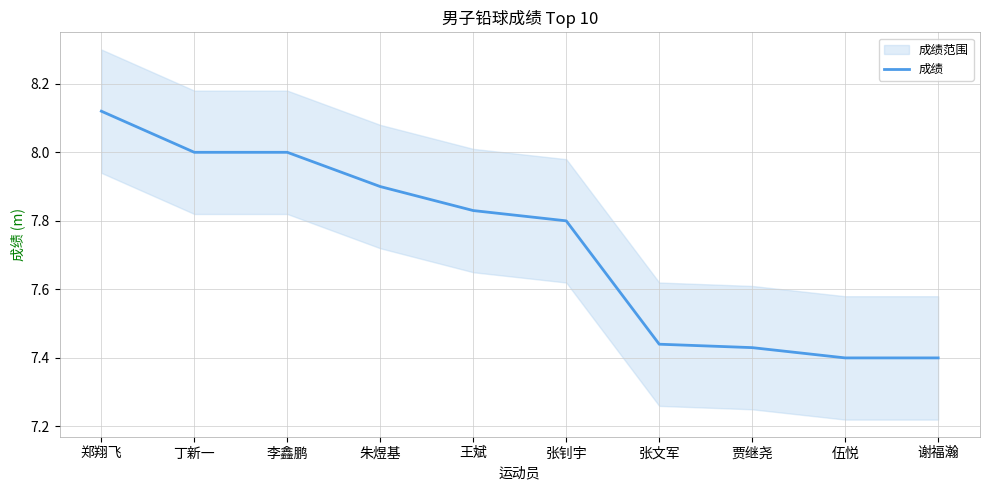

Does the chart display data point markers on the line(s)?

No